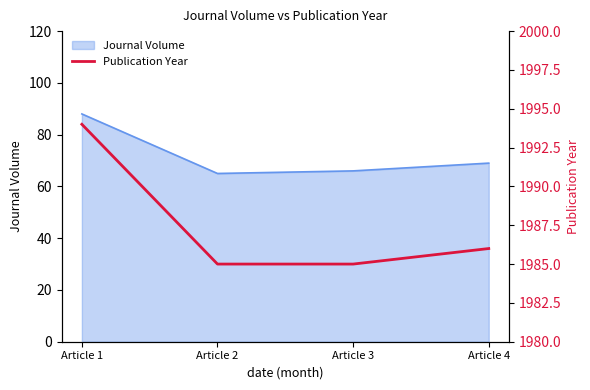

Where does the data first go above 1986?

Article 1